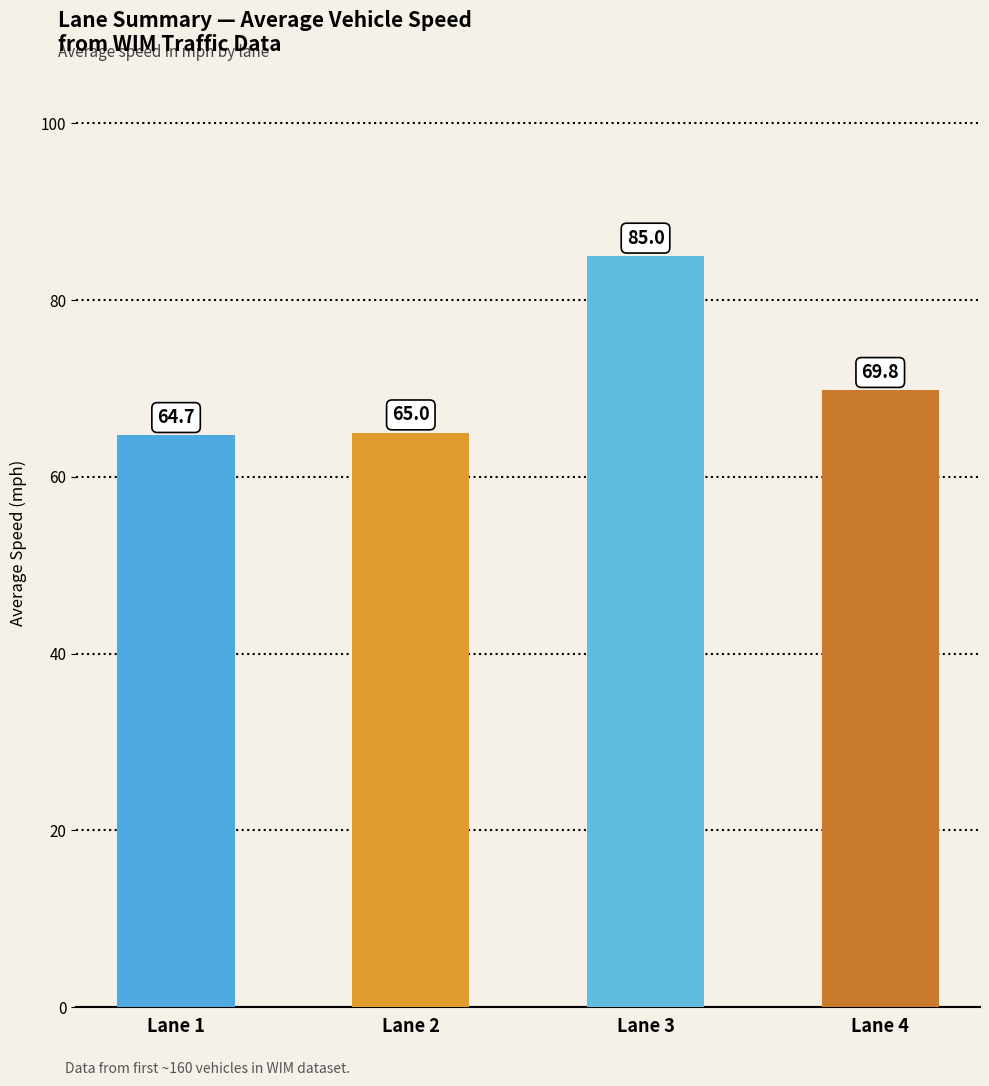

Which label corresponds to the smallest value in the chart?

Lane 1